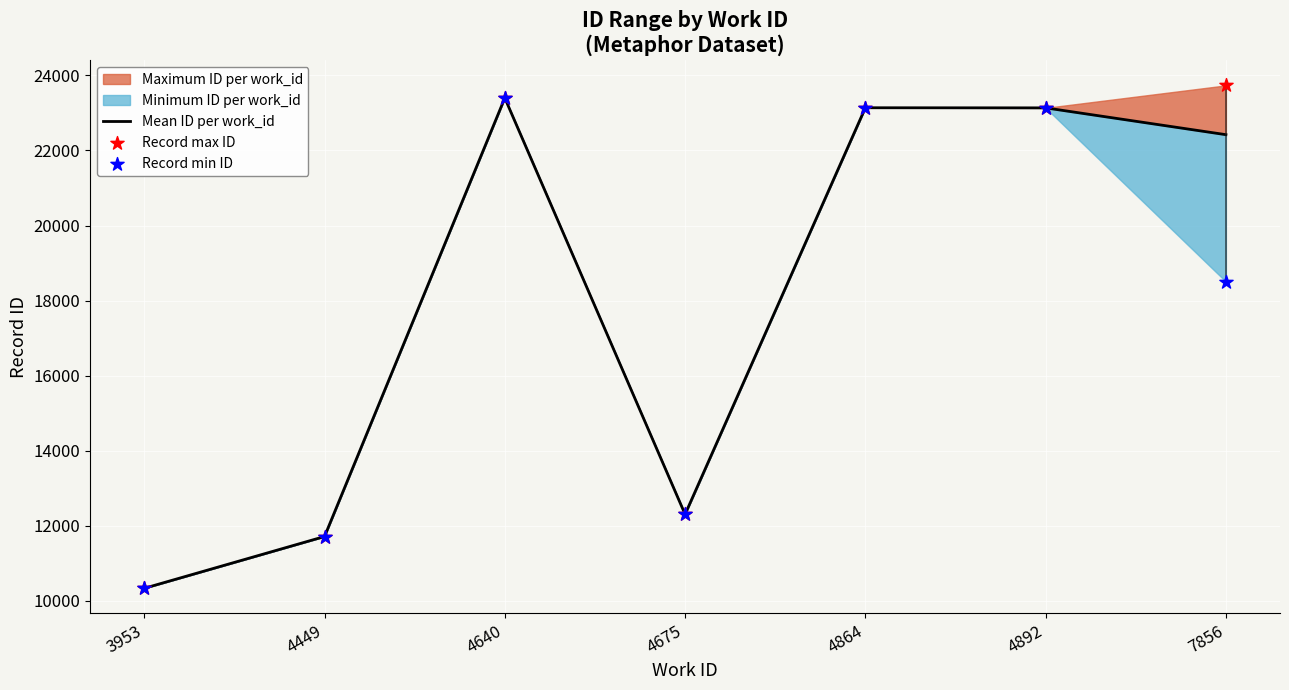

At which category is the sum across all series the highest?

4640